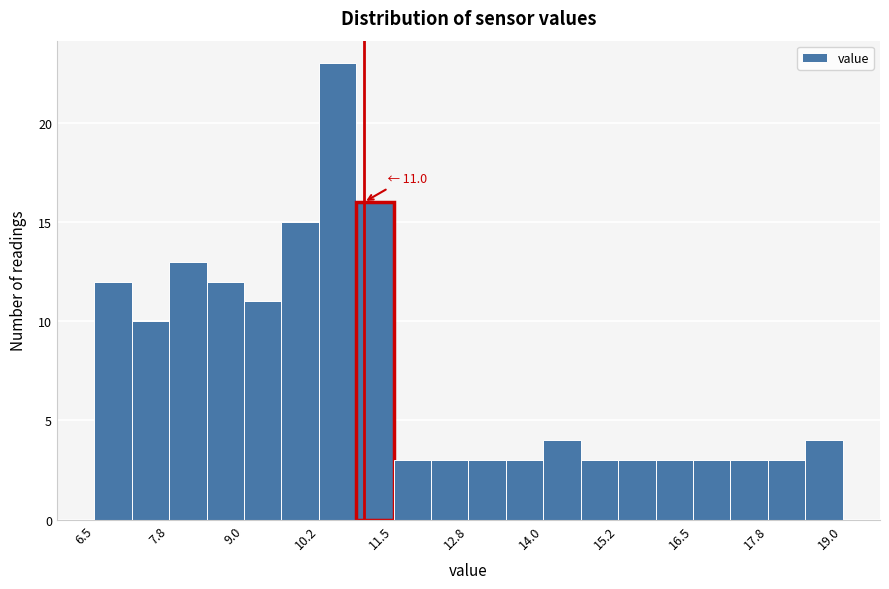

Read against the x-axis, roughly where is the centre of the tallest bar?

10.6